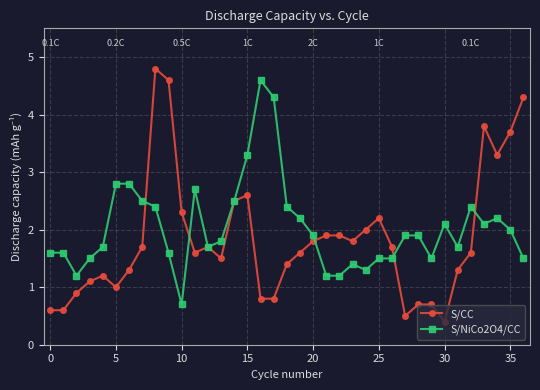

At how many categories does at least one series exceed 0?

37